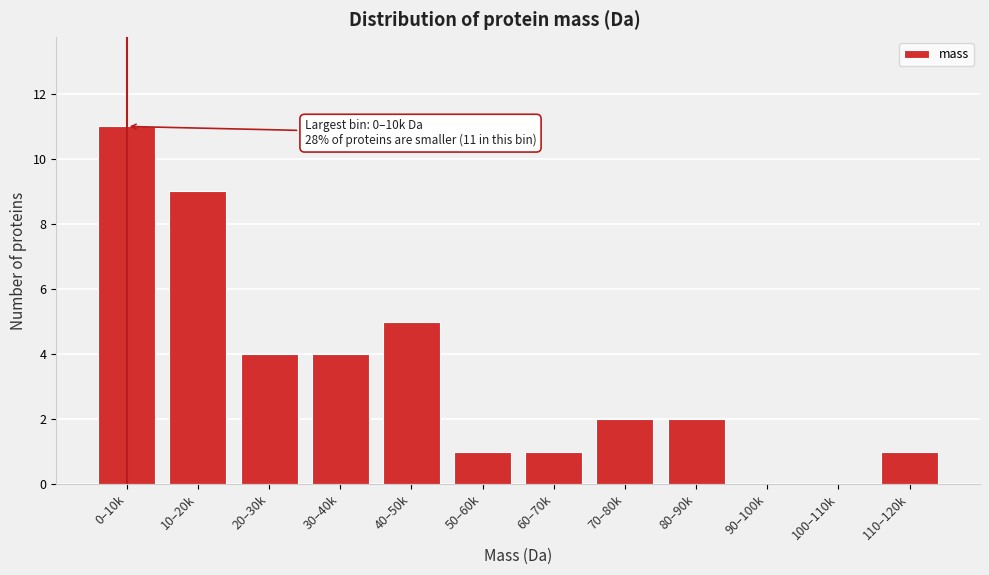

Reading left to right, list all the values displayed in this chart.

0–10k=11	10–20k=9	20–30k=4	30–40k=4	40–50k=5	50–60k=1	60–70k=1	70–80k=2	80–90k=2	90–100k=0	100–110k=0	110–120k=1